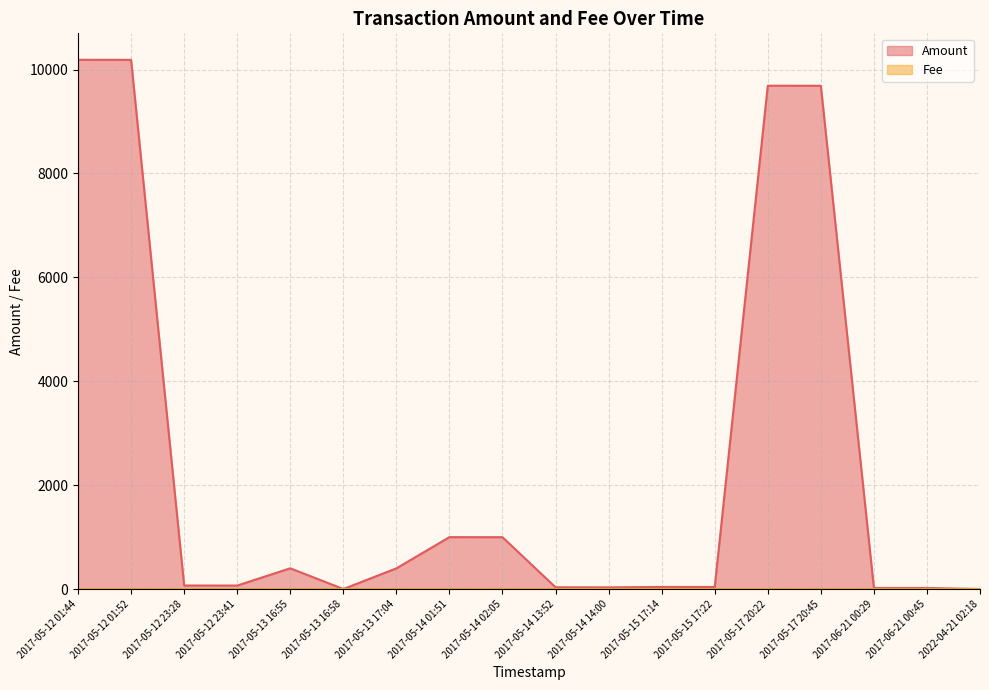

True or false: Amount has more than 1 interior local peaks.

True